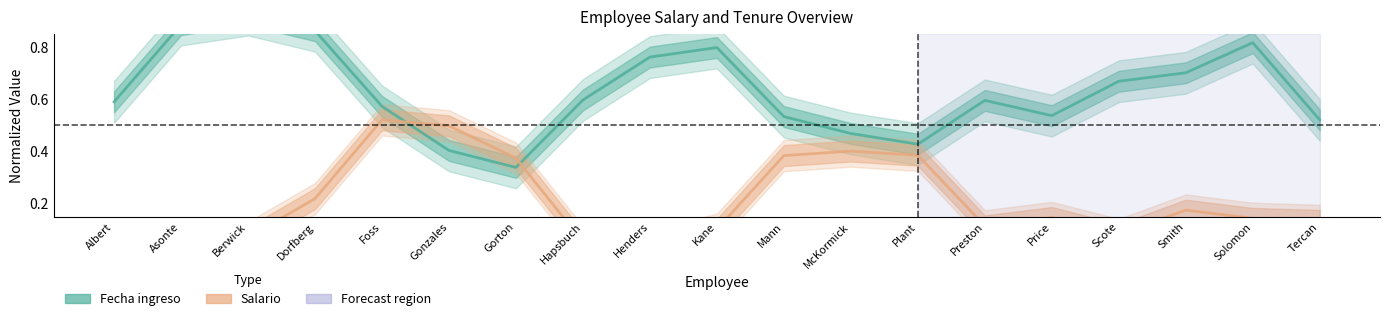

The value of Fecha ingreso at Preston is 1.0. True or false?

False